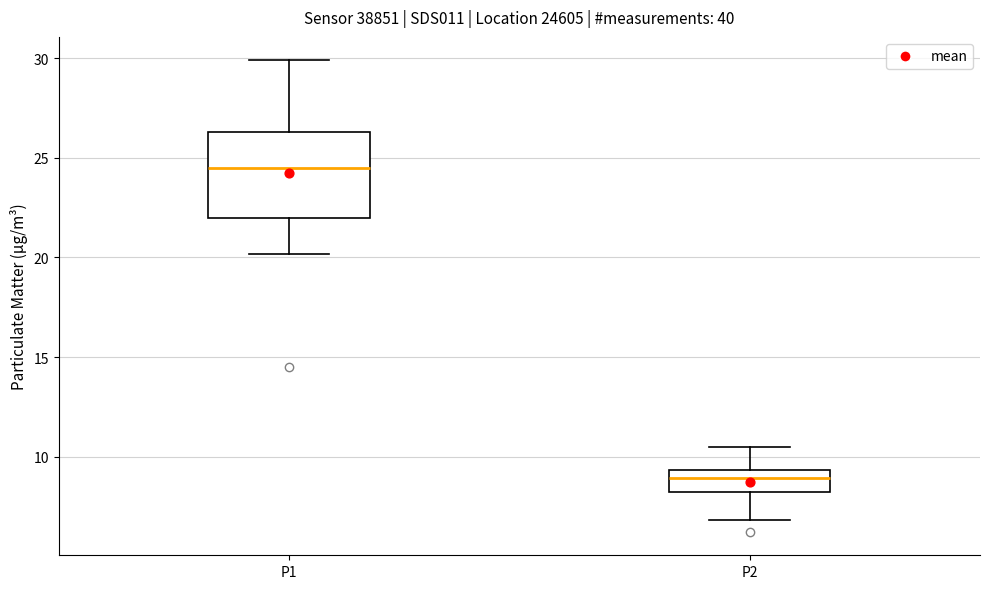

Reading left to right, transcribe this box plot: for each box, give where its median line is, the range the box spans, and where its two whiskers end, as read against the y-axis. The values are not printed on the chart, so give them approximately, as read against the axis.

P1: median 24.5, box 22.0 to 26.5, whiskers 20.0 to 30.0
P2: median 9.0, box 8.0 to 9.5, whiskers 7.0 to 10.5